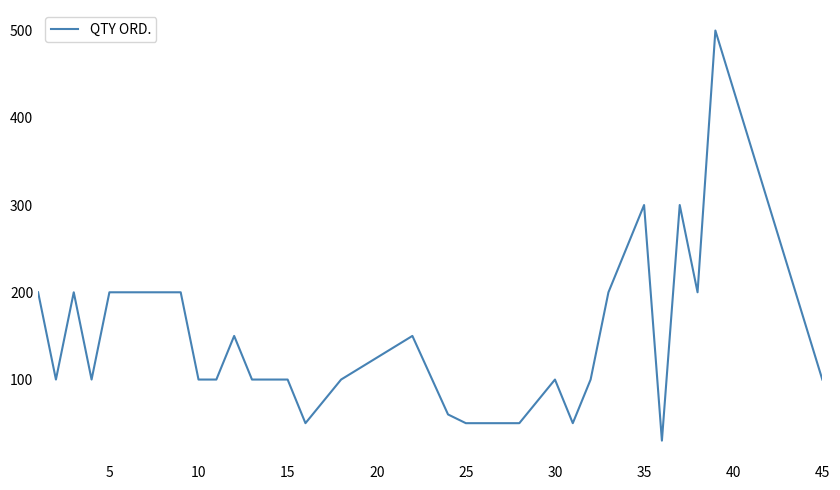

What is the greatest value displayed?

500